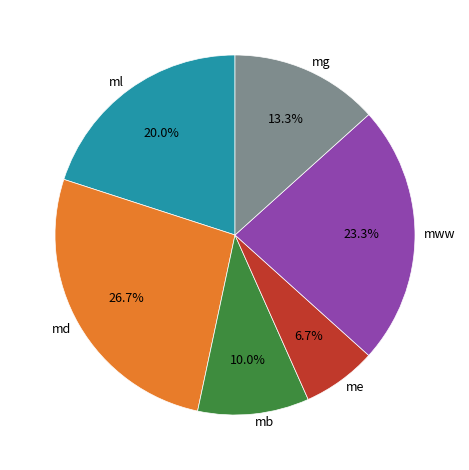

Which has a higher value, me or md?

md